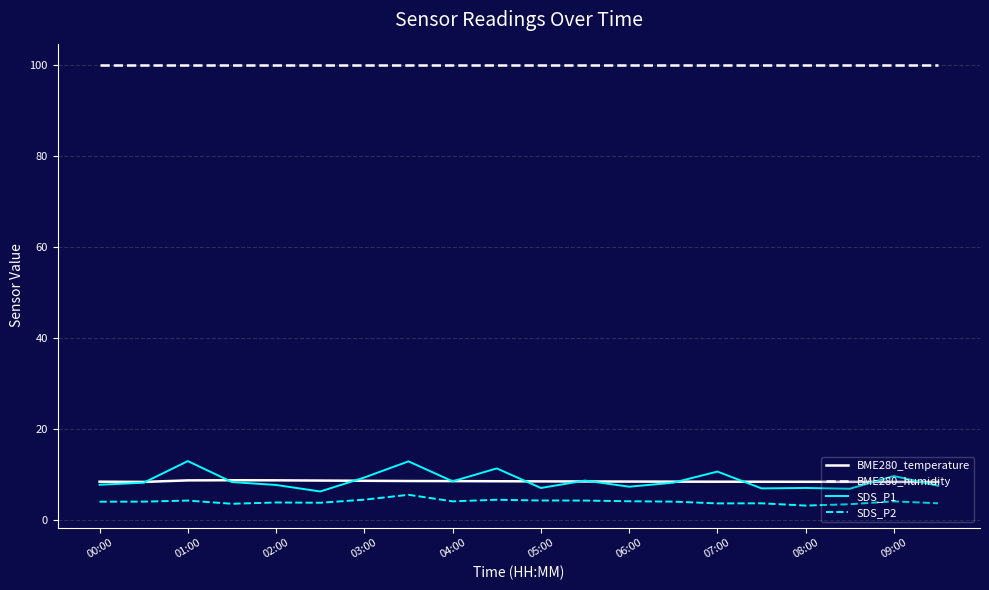

What is the difference between the second highest and minimum values in the SDS_P1 series?

6.6